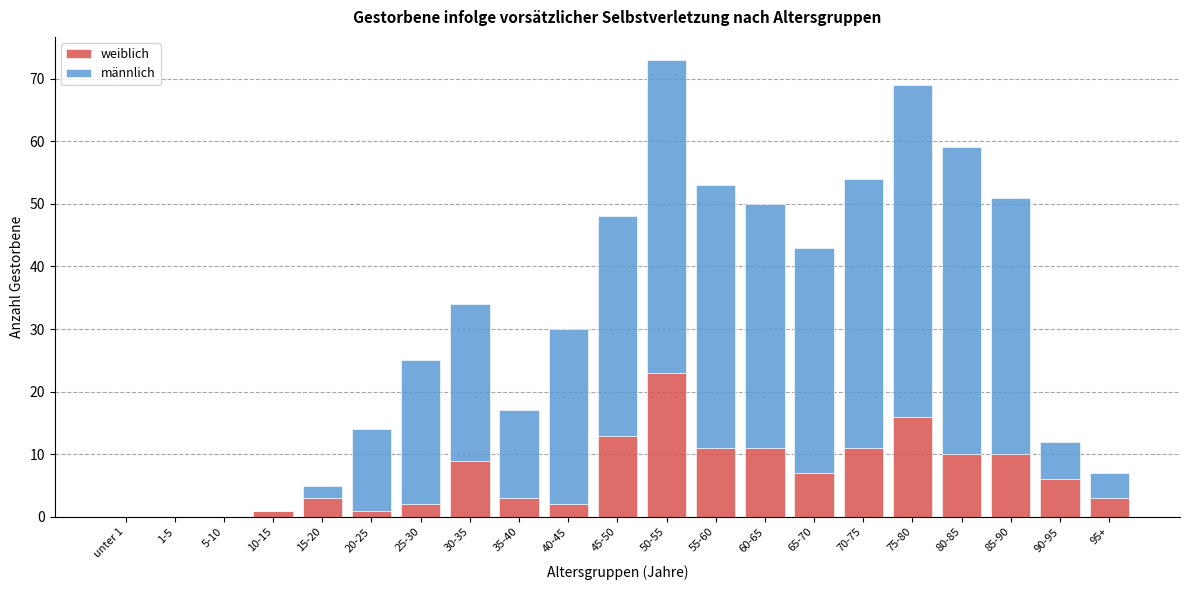

At which category is the sum across all series the highest?

50-55